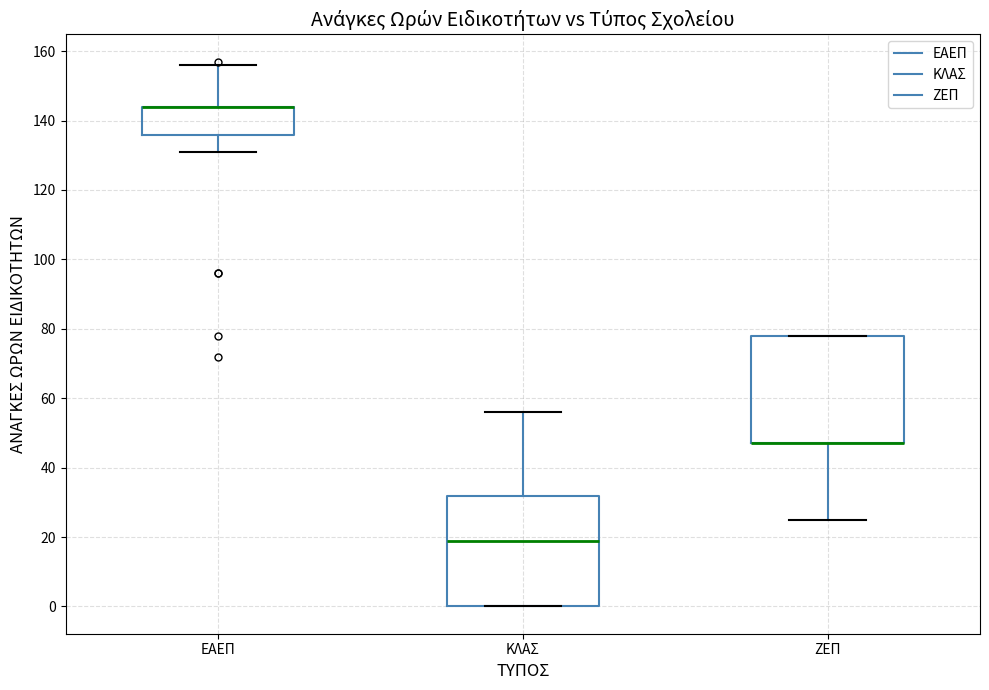

Where is the lower edge of the box for ΕΑΕΠ on the y-axis? The values are not printed on the chart, so give them approximately, as read against the axis.

136